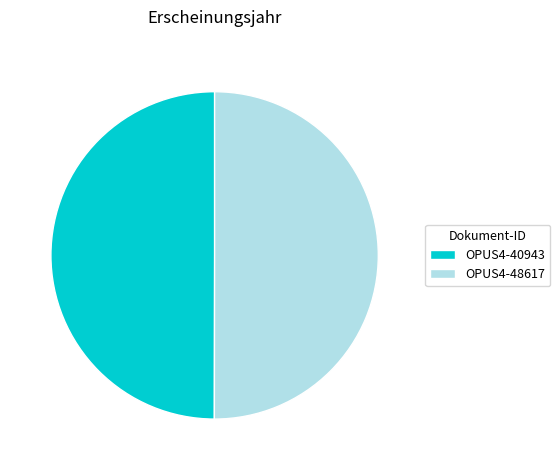

How many segments does this pie chart have?

2